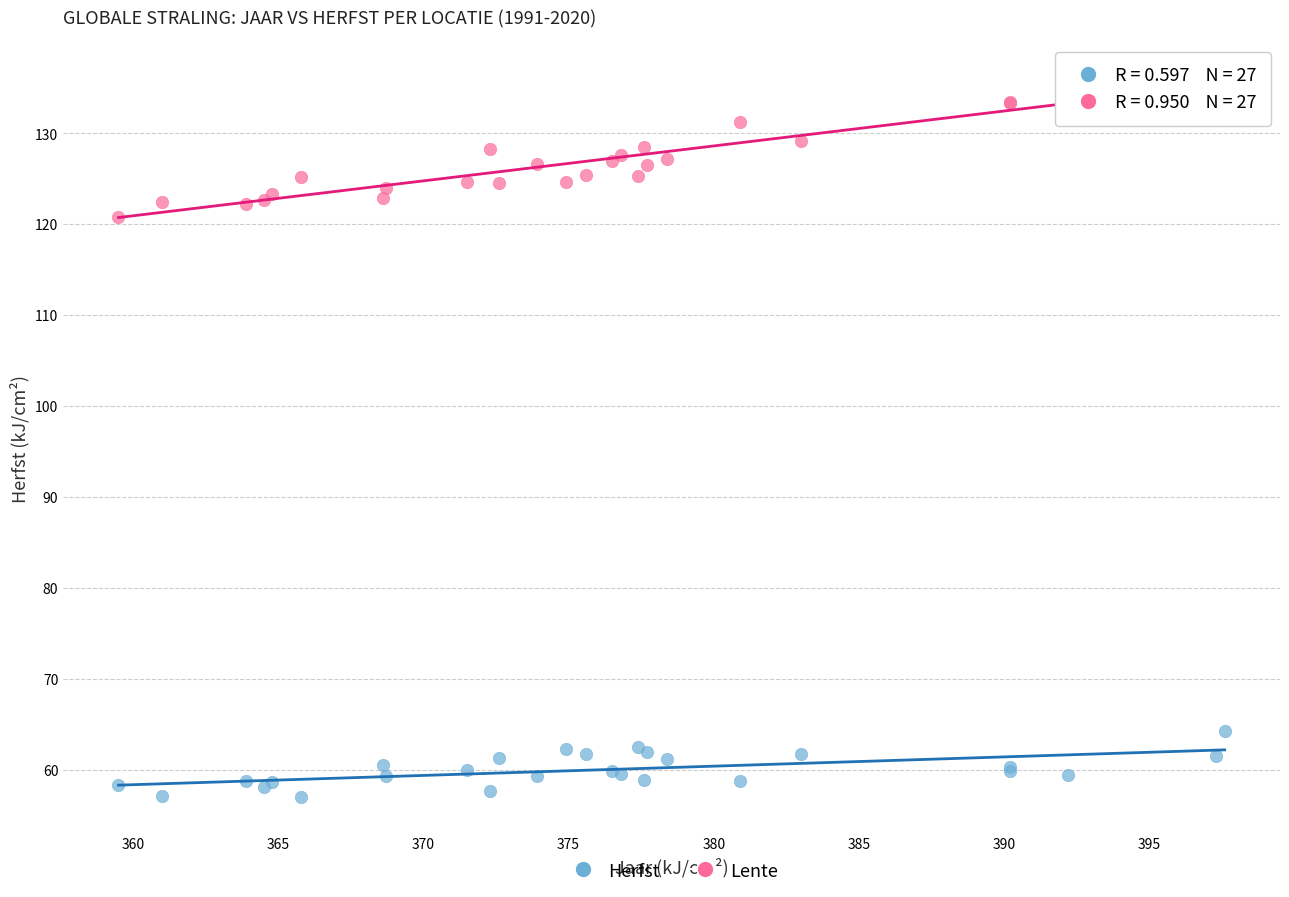

Across all series, what Y value is closest to 96?

120.8